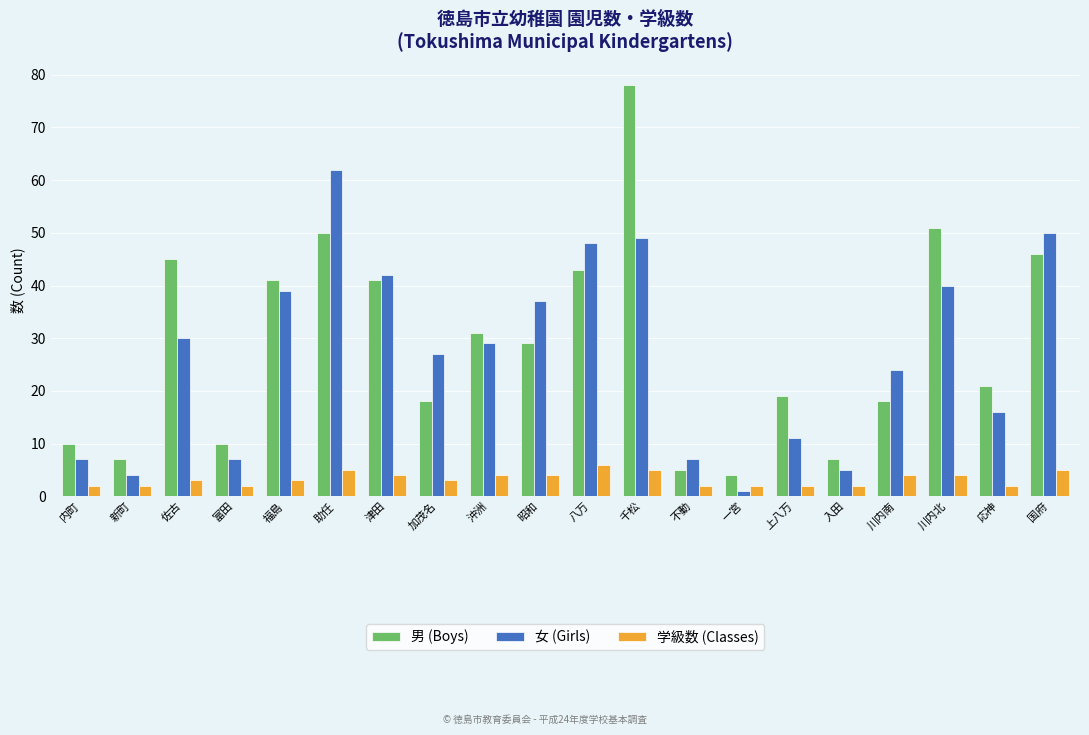

List the series in order of their peak value, highest first.

男 (Boys), 女 (Girls), 学級数 (Classes)